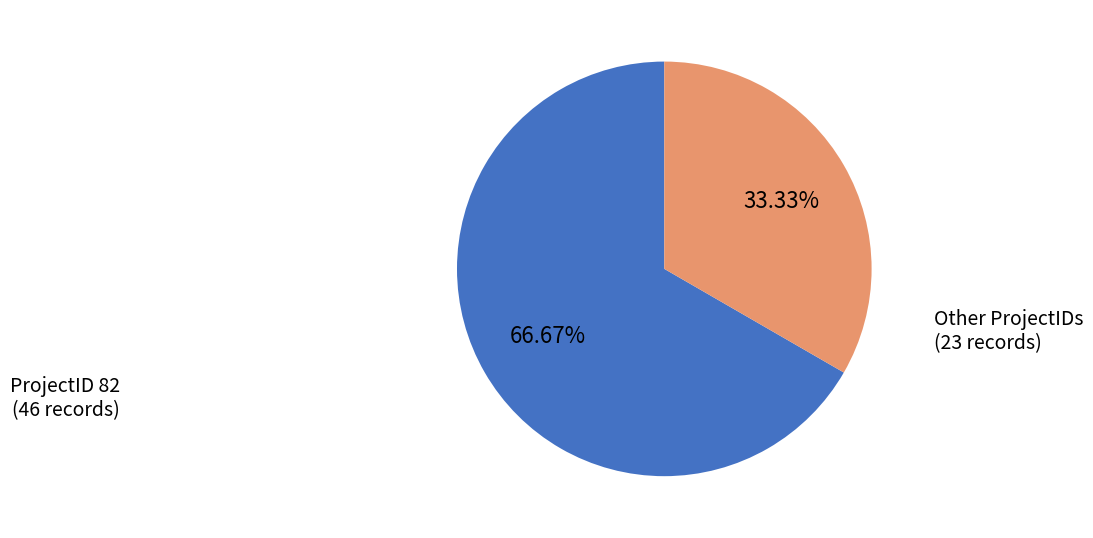

Which slice is the largest?

82